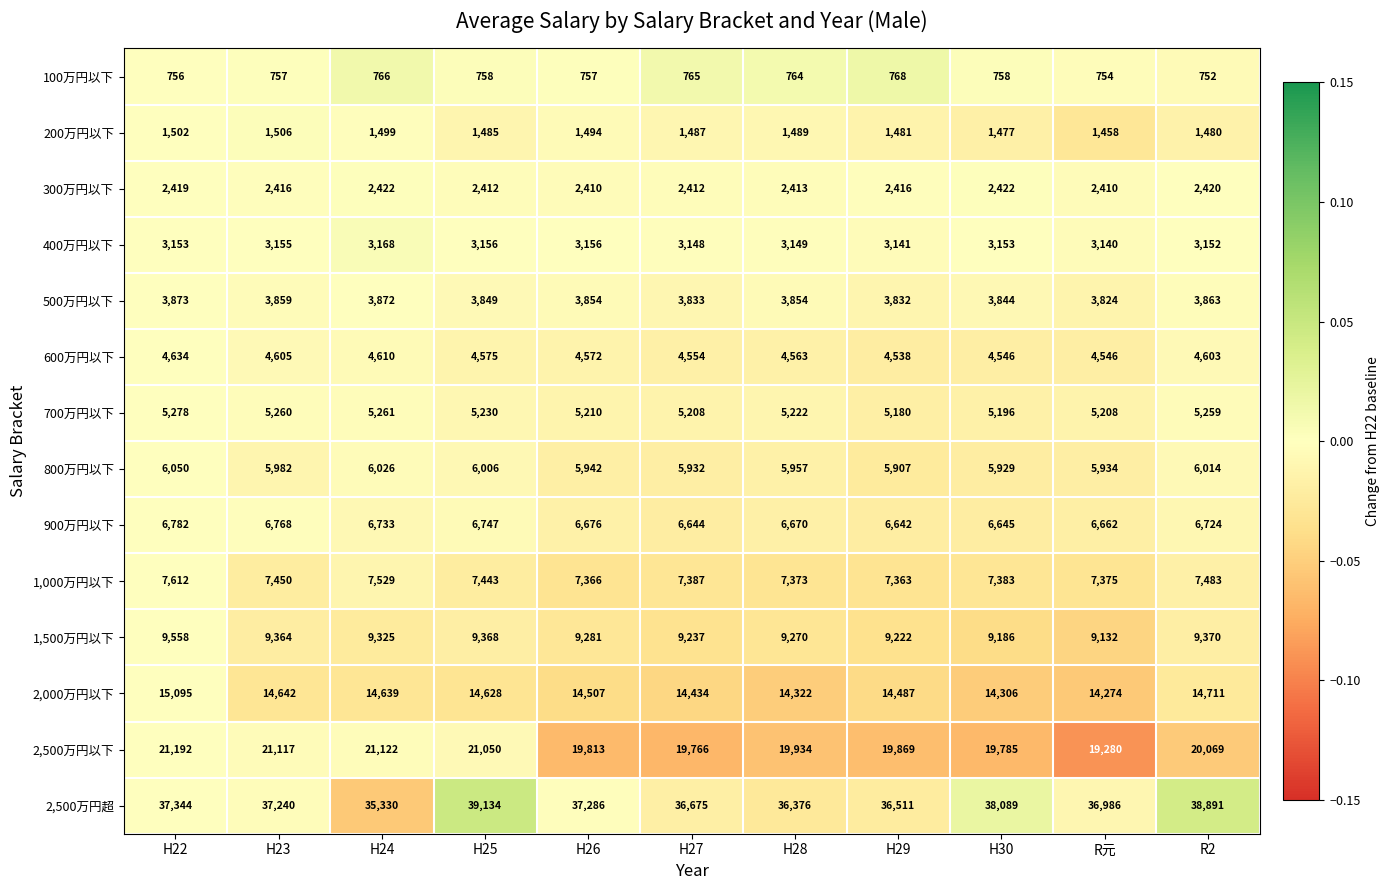

Which series has the largest total across all categories?

2,500万円超